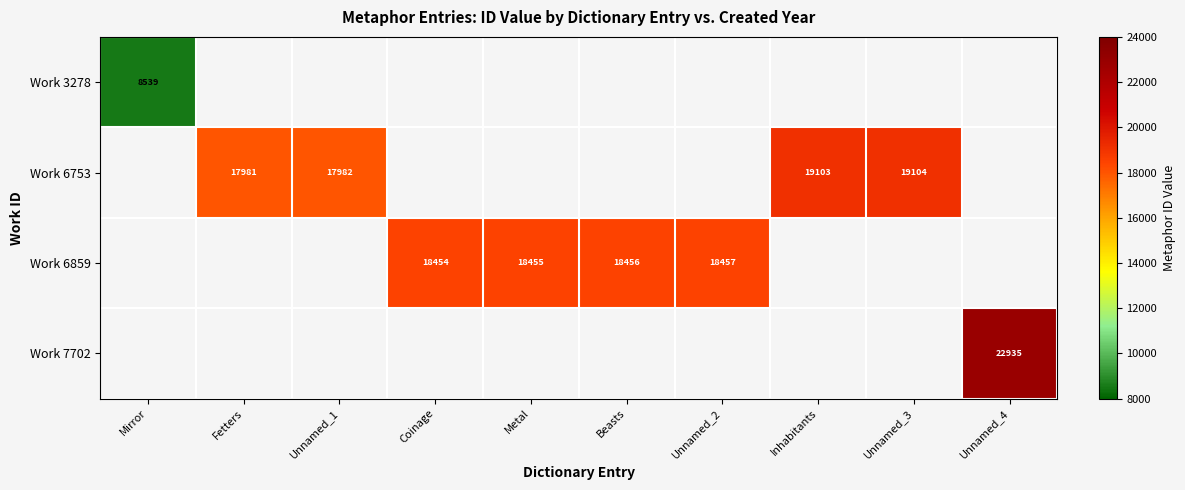

At how many categories does at least one series exceed 10813?

9